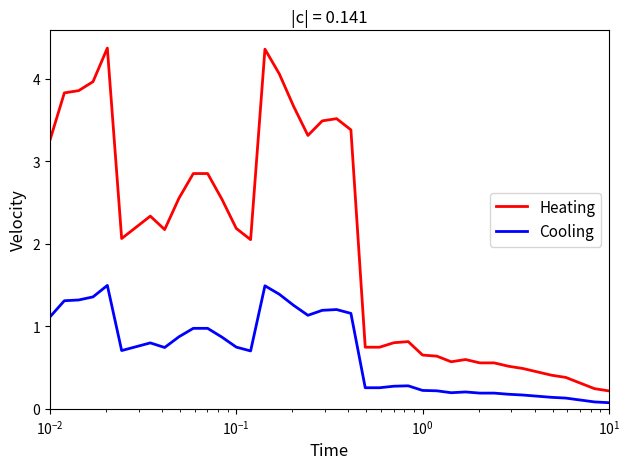

What is the maximum value for Cooling?

1.5